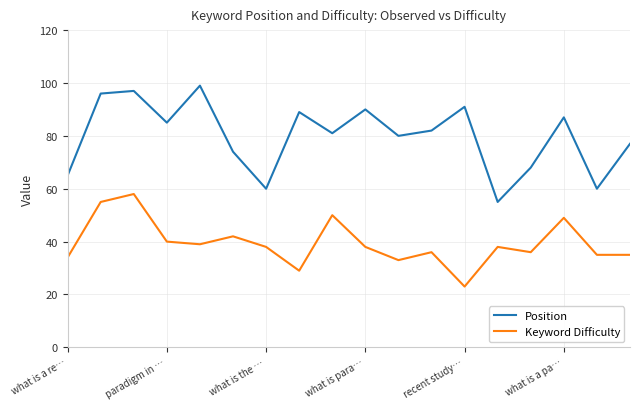

Rank the series by their average value, from lowest to highest.

Keyword Difficulty, Position